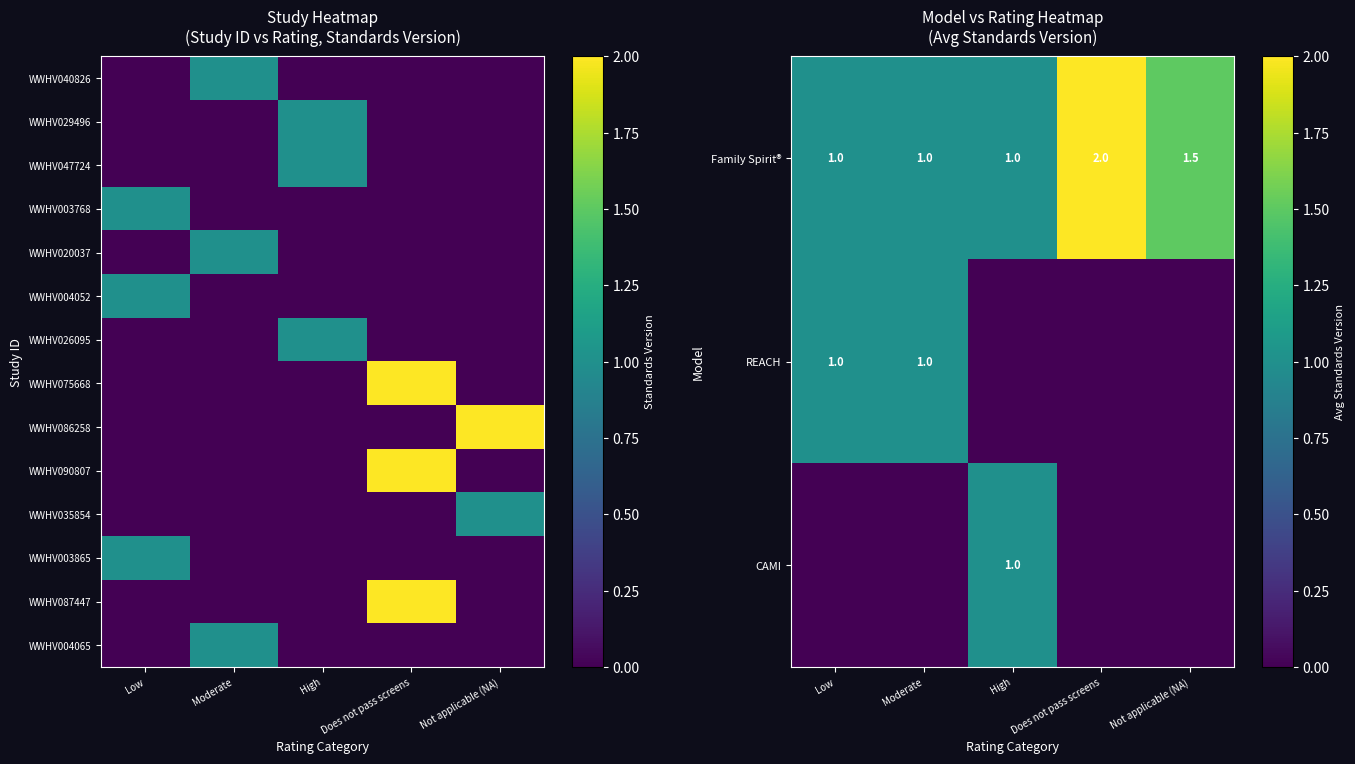

The value of Family Spirit® at High is 1.3. True or false?

False